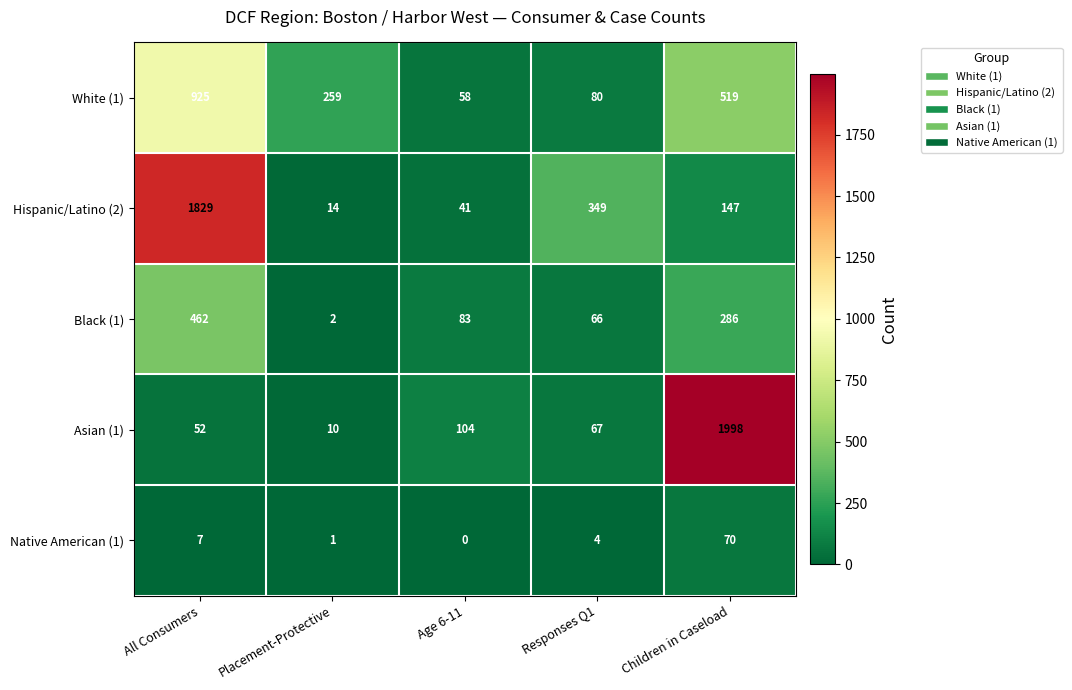

What is the difference between the highest and lowest values at Responses Q1?

345